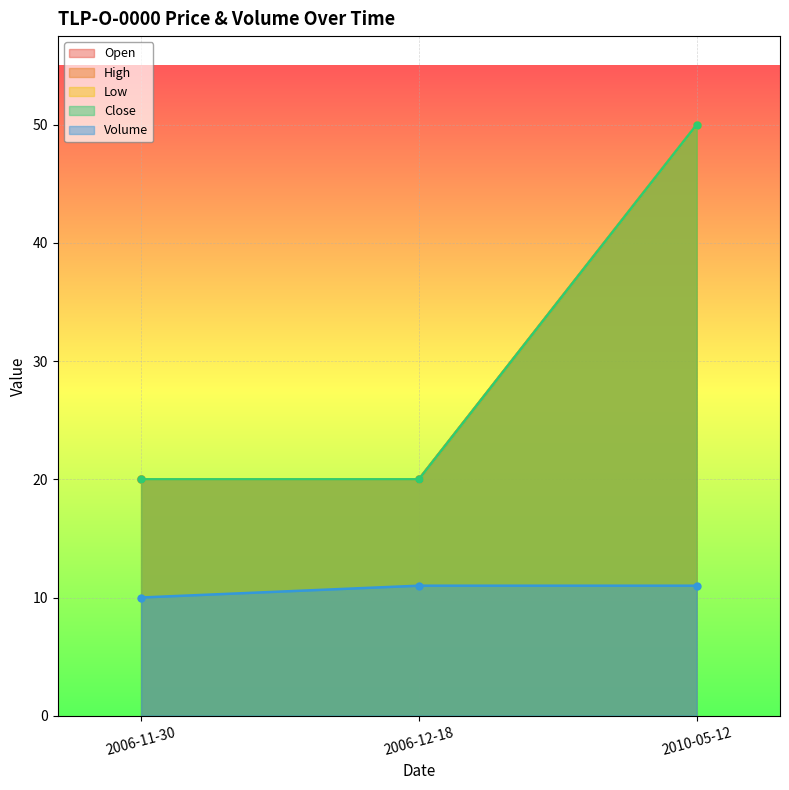

What is the label of the 1st point from the right?

2010-05-12